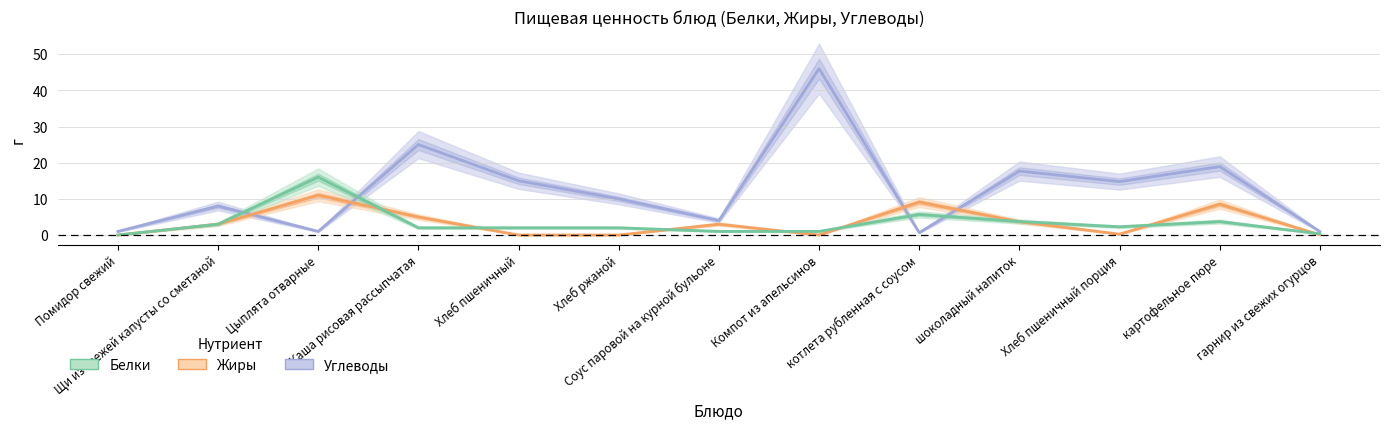

True or false: Жиры has more than 2 interior local peaks.

True